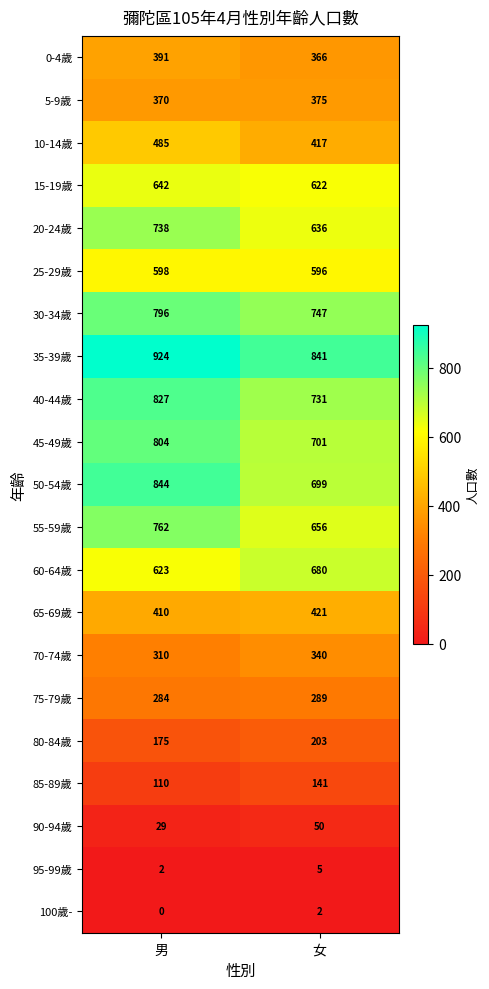

Rank the series at 女 from highest to lowest value.

35-39歲, 30-34歲, 40-44歲, 45-49歲, 50-54歲, 60-64歲, 55-59歲, 20-24歲, 15-19歲, 25-29歲, 65-69歲, 10-14歲, 5-9歲, 0-4歲, 70-74歲, 75-79歲, 80-84歲, 85-89歲, 90-94歲, 95-99歲, 100歲-